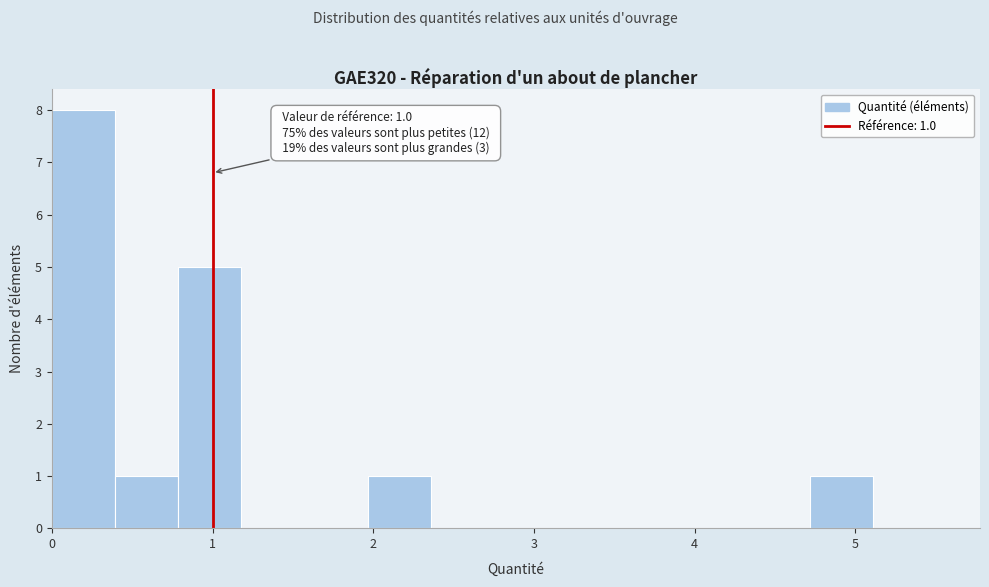

Read against the x-axis, roughly where is the centre of the tallest bar?

0.2